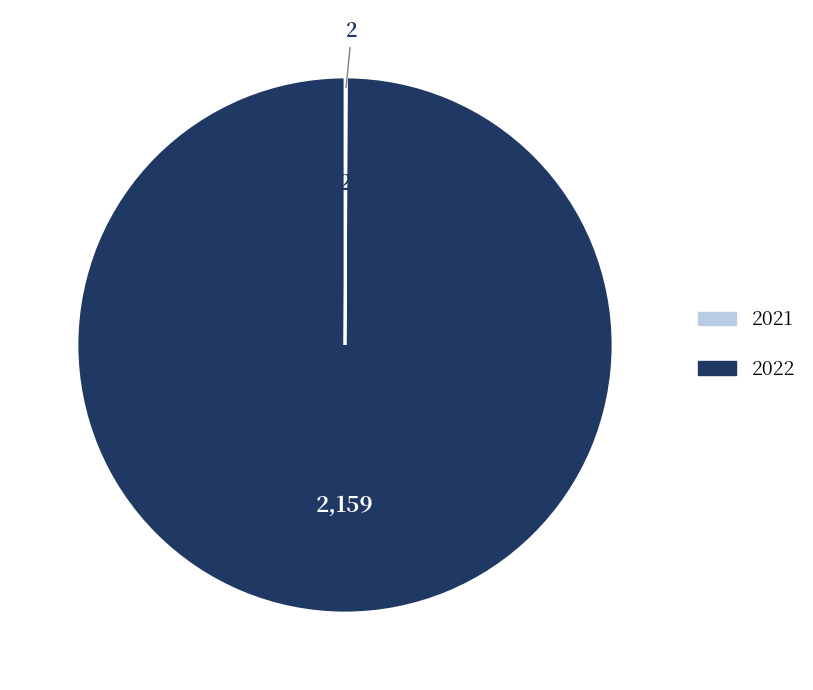

Which category has the biggest portion of the pie?

2022